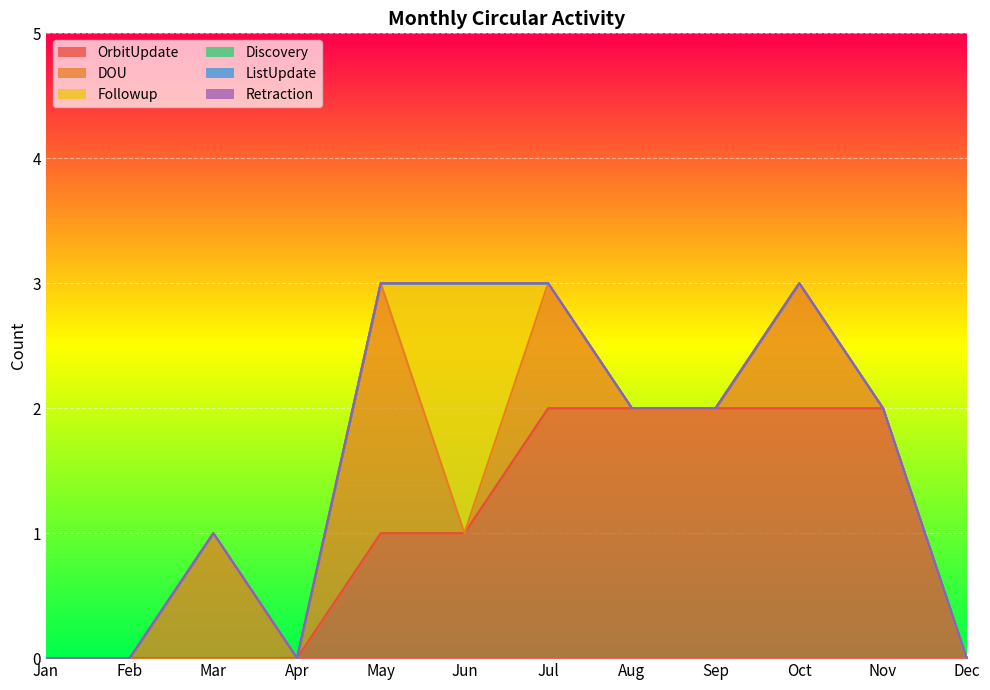

Reading left to right, list all the values displayed in this chart.

OrbitUpdate: 0	0	0	0	1	1	2	2	2	2	2	0
DOU: 0	0	1	0	2	0	1	0	0	1	0	0
Followup: 0	0	0	0	0	2	0	0	0	0	0	0
Discovery: 0	0	0	0	0	0	0	0	0	0	0	0
ListUpdate: 0	0	0	0	0	0	0	0	0	0	0	0
Retraction: 0	0	0	0	0	0	0	0	0	0	0	0